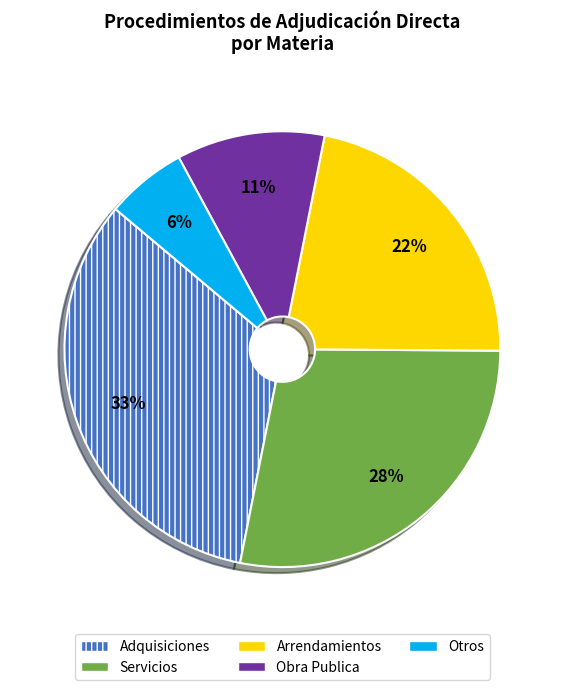

To the nearest percent, what is the average slice percentage?

20%